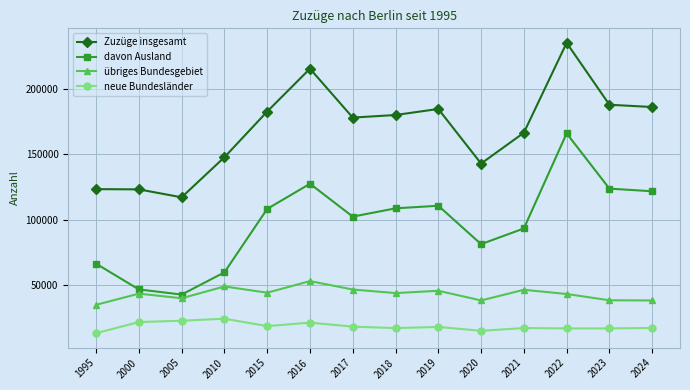

Is it true that davon Ausland equals 46978 at 2017?

False